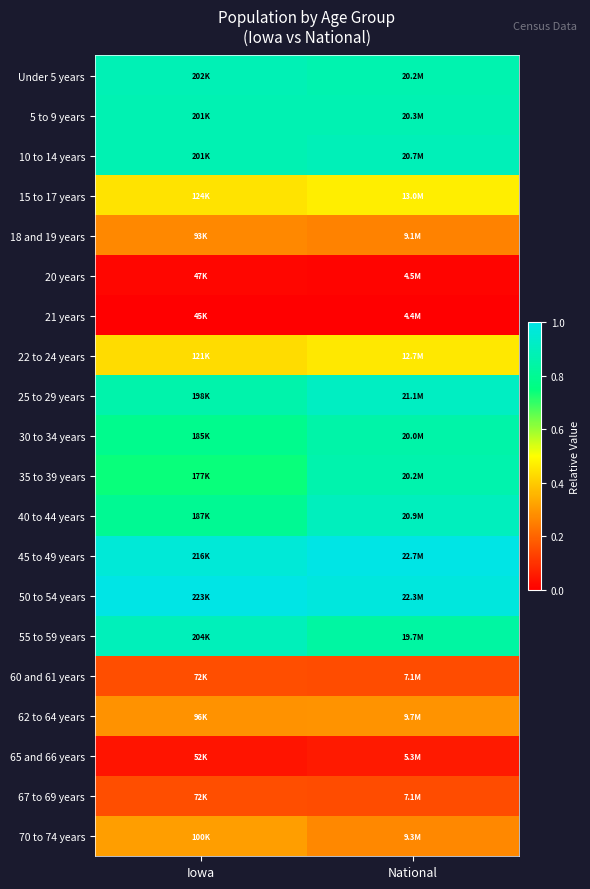

Which has a higher value, National or Iowa?

Iowa